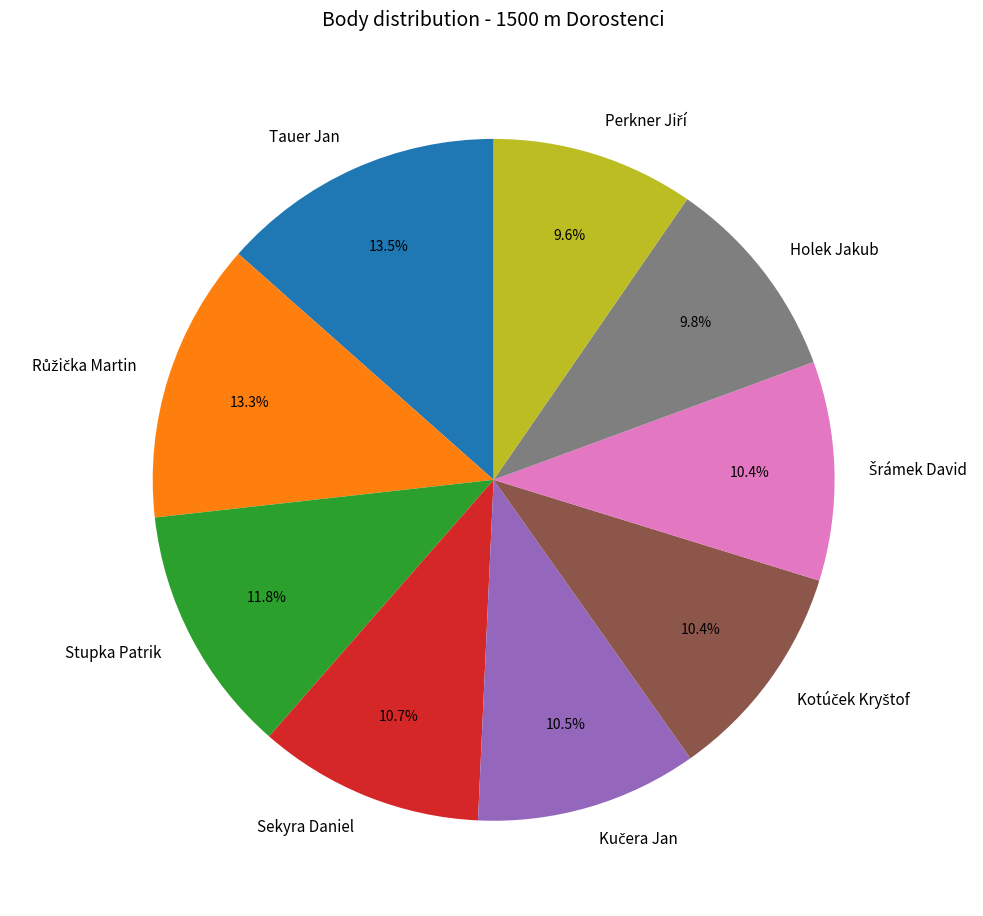

Does any single category account for the majority?

No